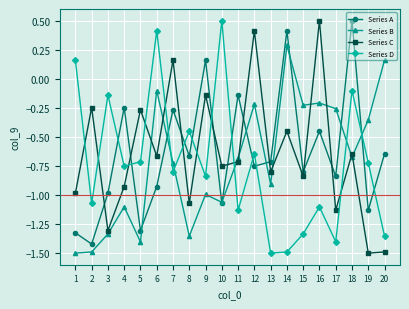

Does the chart have visible grid lines?

Yes